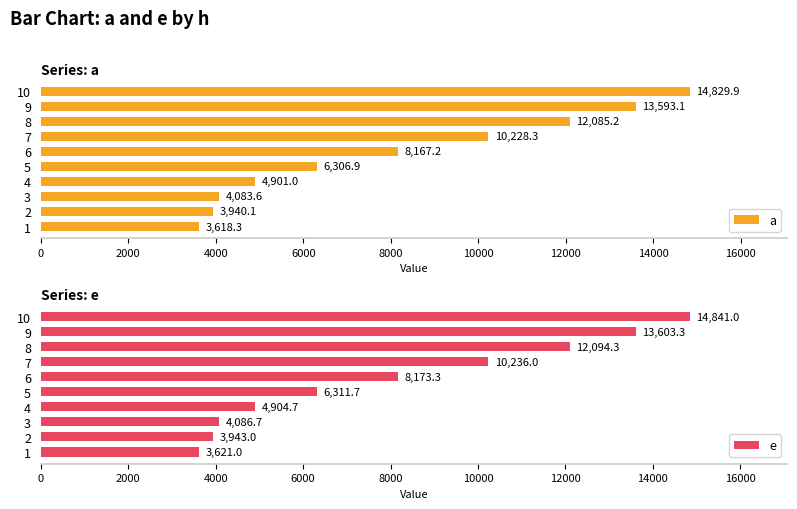

What is the approximate value of a at 5?

6306.9